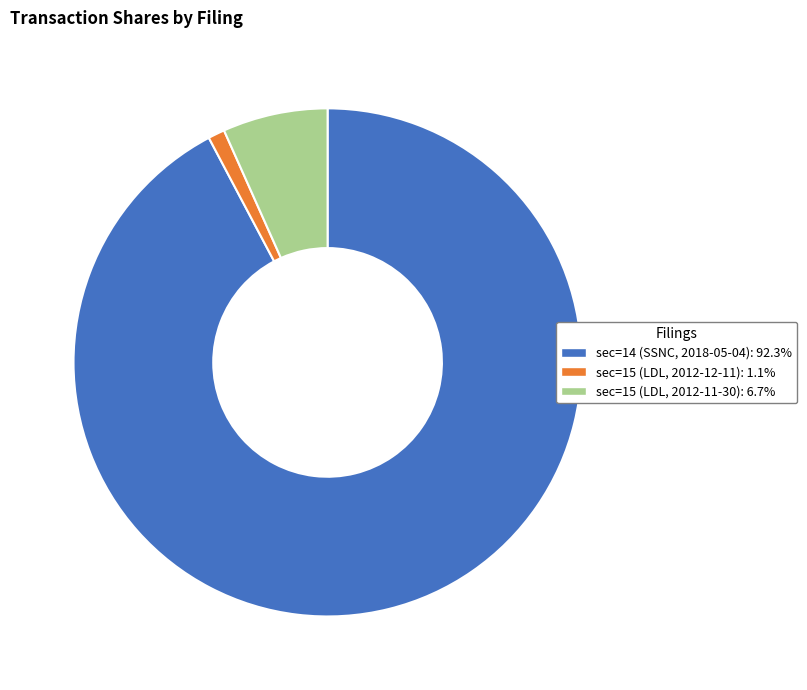

The sec=15 (LDL, 2012-12-11) slice represents 11% of the pie. True or false?

False